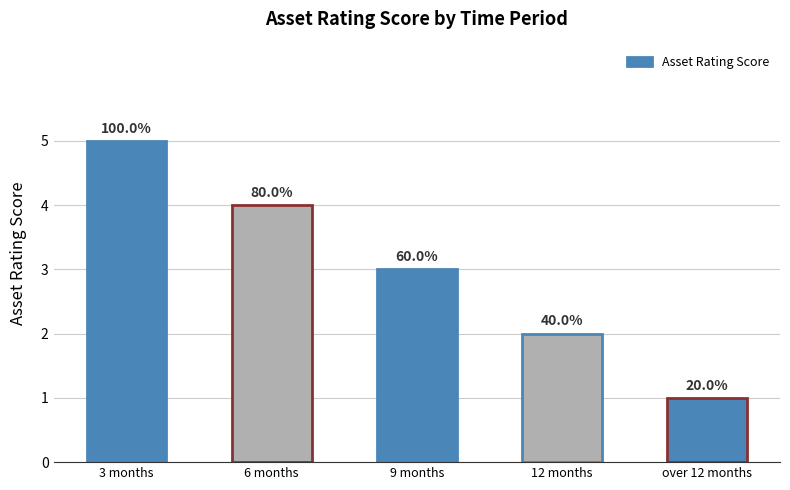

Rank the categories by value from lowest to highest.

over 12 months, 12 months, 9 months, 6 months, 3 months